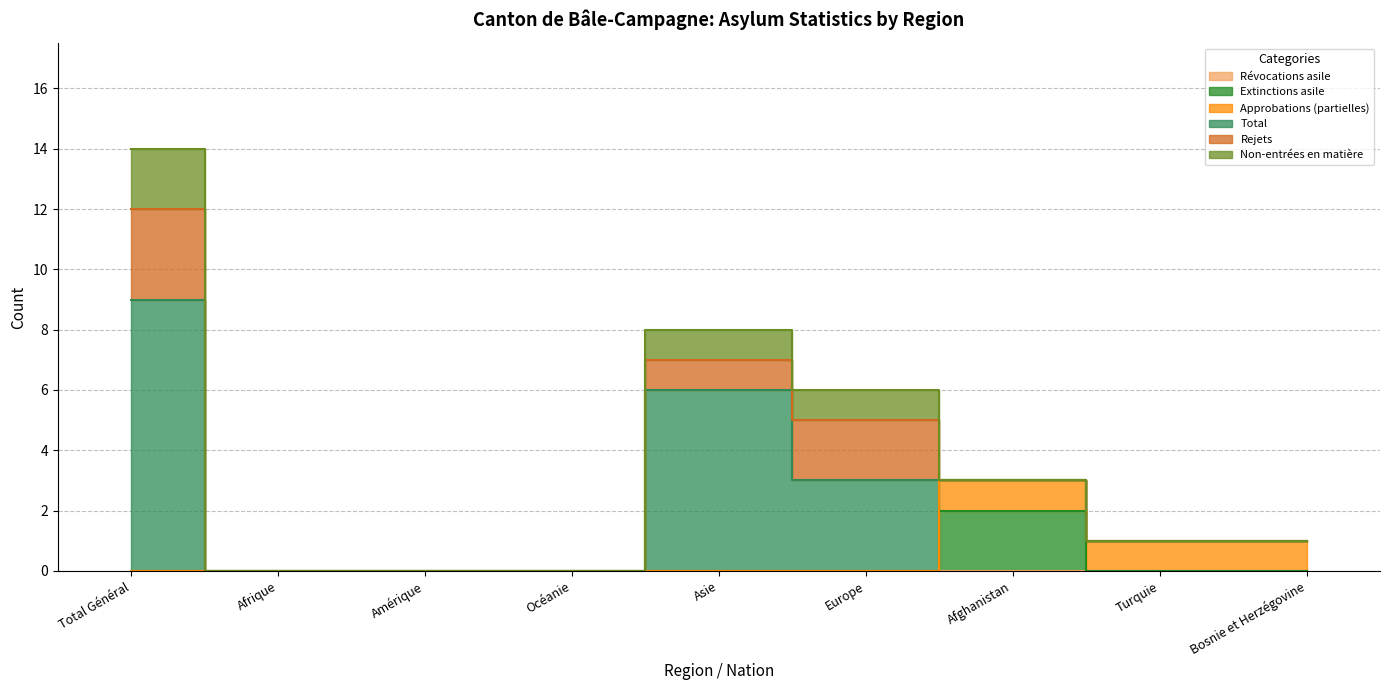

Reading left to right, what are all the values shown in this chart?

Révocations asile: Total Général=0	Afrique=0	Amérique=0	Océanie=0	Asie=0	Europe=0	Afghanistan=0	Turquie=0	Bosnie et Herzégovine=0
Extinctions asile: Total Général=0	Afrique=0	Amérique=0	Océanie=0	Asie=0	Europe=0	Afghanistan=2	Turquie=0	Bosnie et Herzégovine=0
Approbations (partielles): Total Général=0	Afrique=0	Amérique=0	Océanie=0	Asie=0	Europe=0	Afghanistan=1	Turquie=1	Bosnie et Herzégovine=1
Total: Total Général=9	Afrique=0	Amérique=0	Océanie=0	Asie=6	Europe=3	Afghanistan=0	Turquie=0	Bosnie et Herzégovine=0
Rejets: Total Général=3	Afrique=0	Amérique=0	Océanie=0	Asie=1	Europe=2	Afghanistan=0	Turquie=0	Bosnie et Herzégovine=0
Non-entrées en matière: Total Général=2	Afrique=0	Amérique=0	Océanie=0	Asie=1	Europe=1	Afghanistan=0	Turquie=0	Bosnie et Herzégovine=0